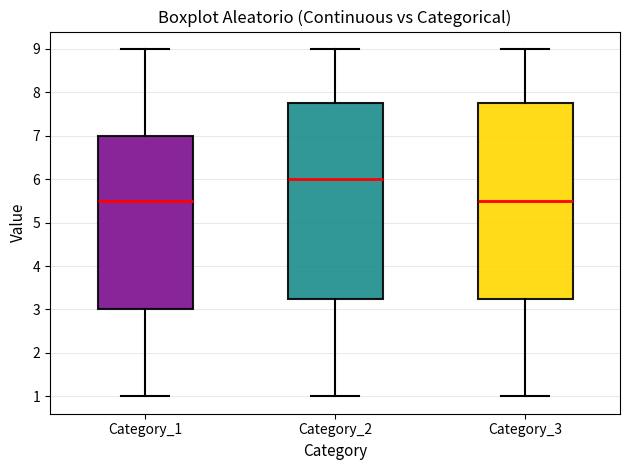

Where is the lower edge of the box for Category_3 on the y-axis? The values are not printed on the chart, so give them approximately, as read against the axis.

3.3